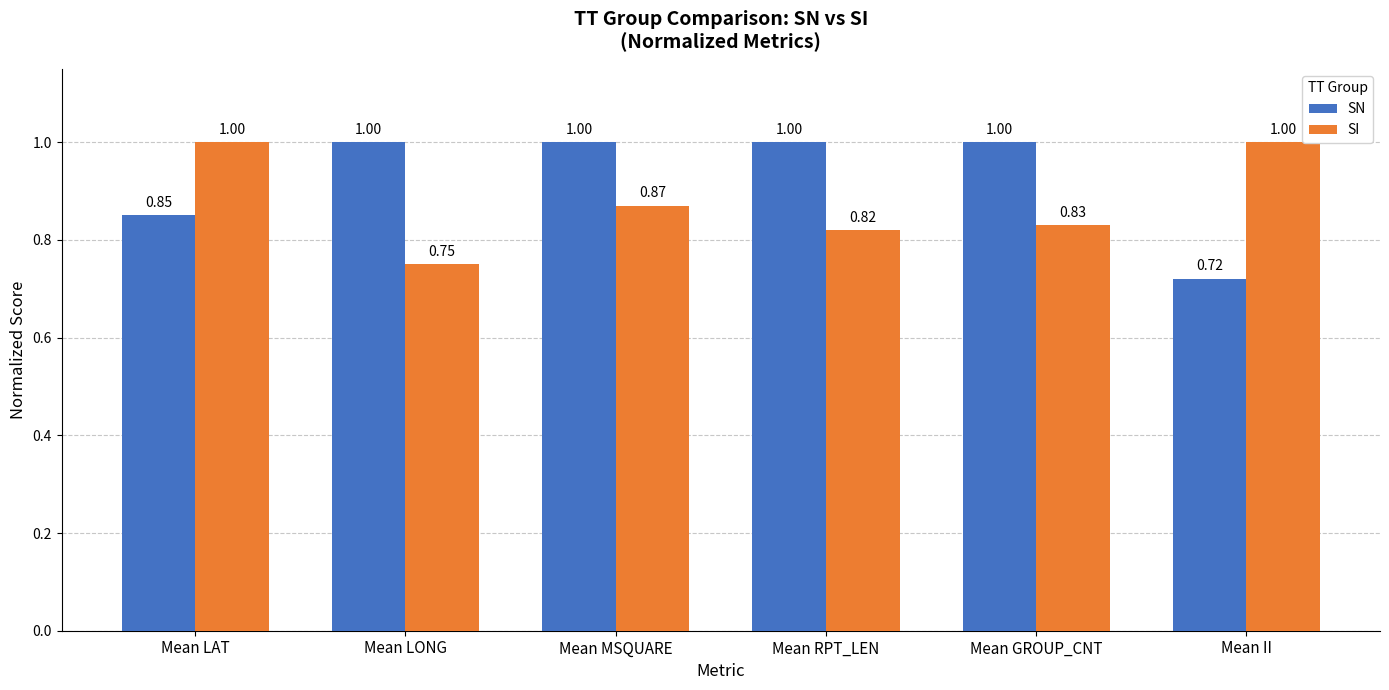

What is the sum of all SN values?

5.6